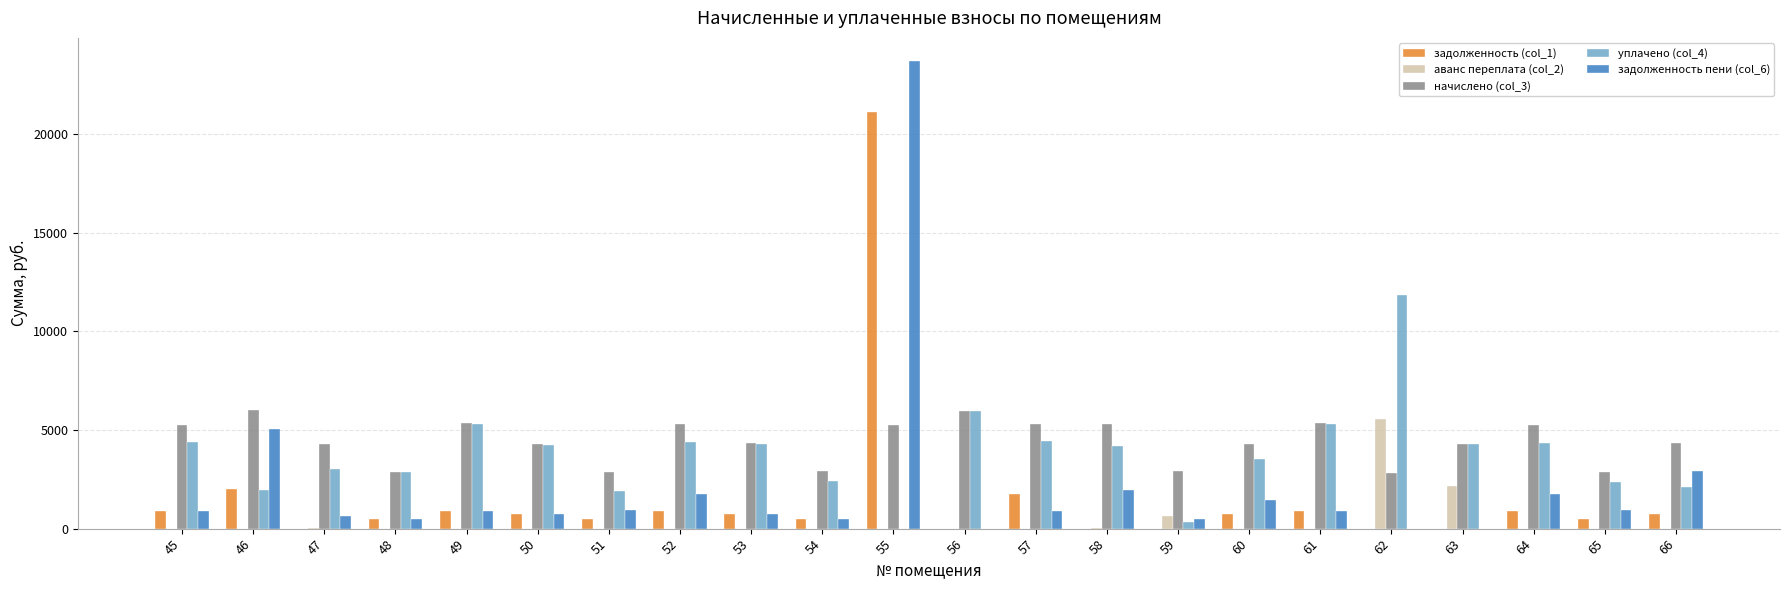

What are all the series names shown in the legend?

задолженность (col_1), аванс переплата (col_2), начислено (col_3), уплачено (col_4), задолженность пени (col_6)